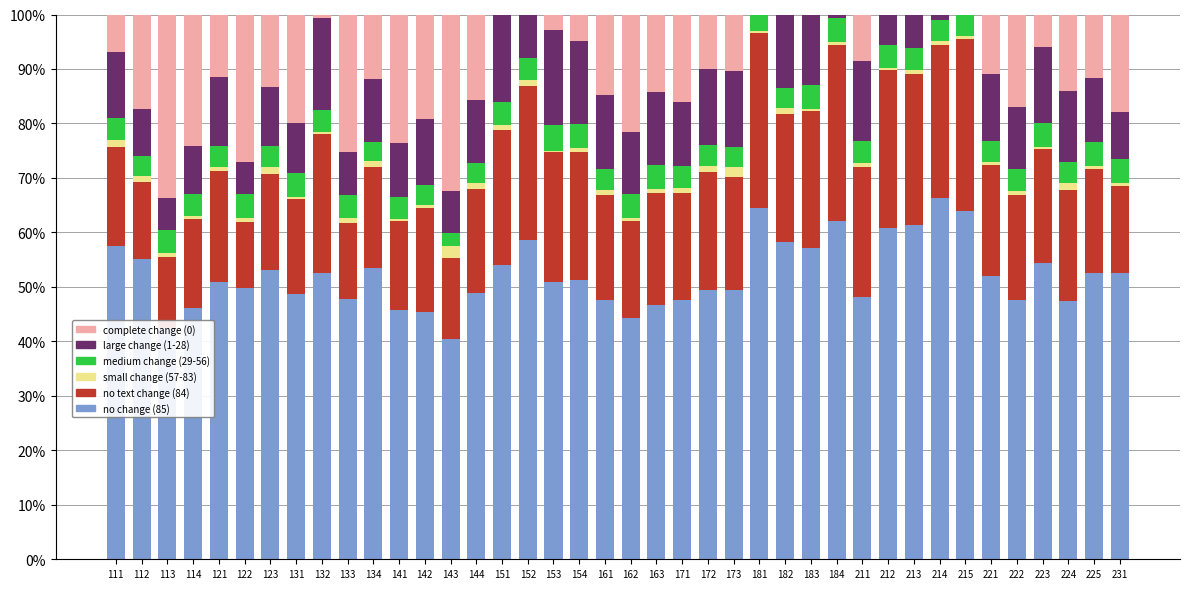

Is it true that no text change (84) equals 3.9 at 231?

False